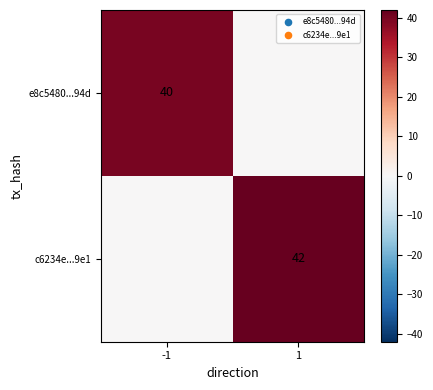

Count the number of categories in the chart.

2